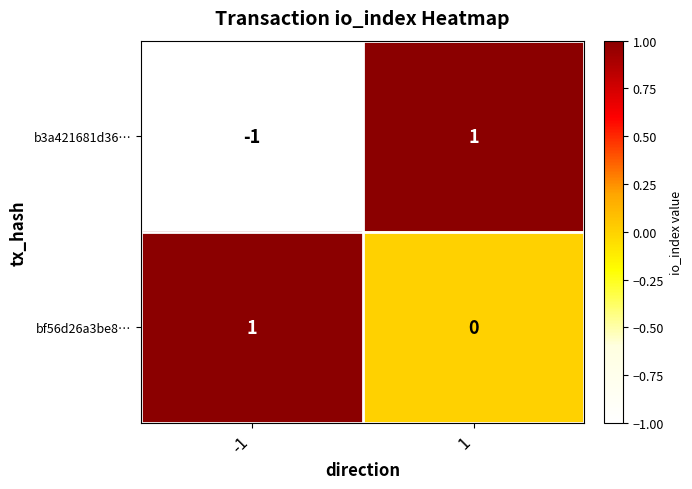

Reading left to right, transcribe all the data shown in this chart.

b3a421681d36…: -1	1
bf56d26a3be8…: 1	0